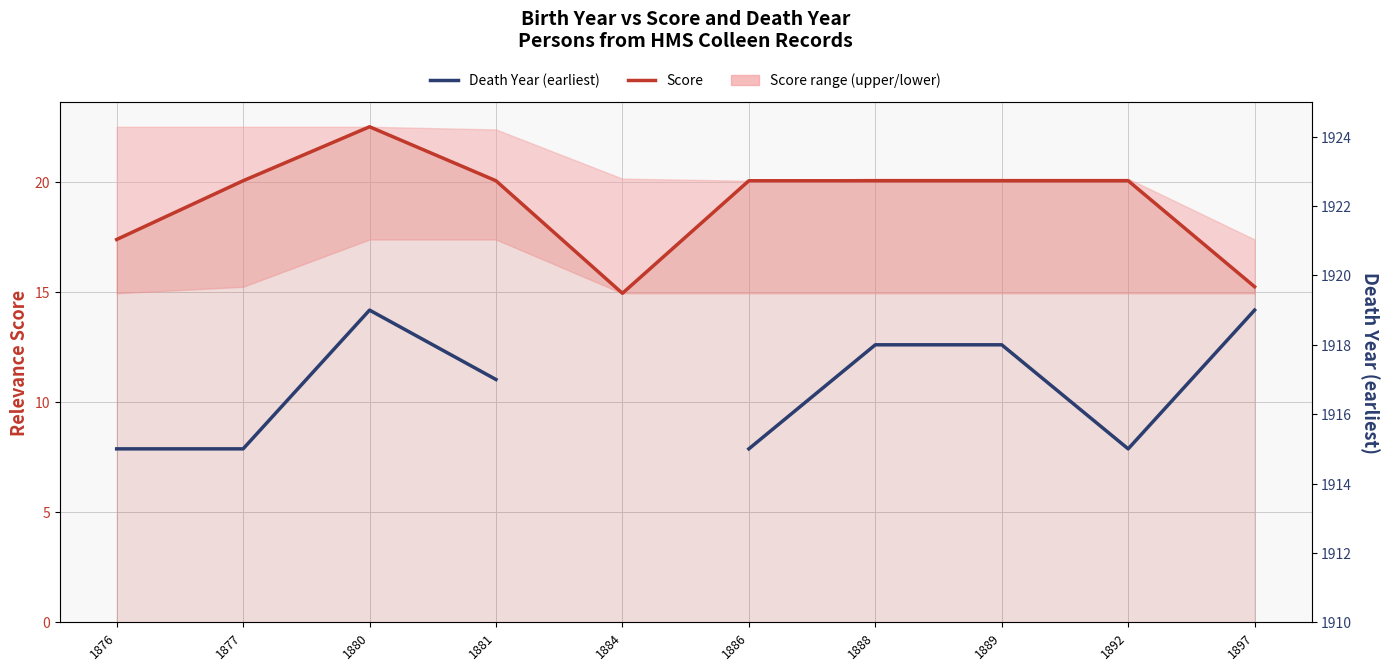

True or false: Score has a value of 6.7 at 1886.

False